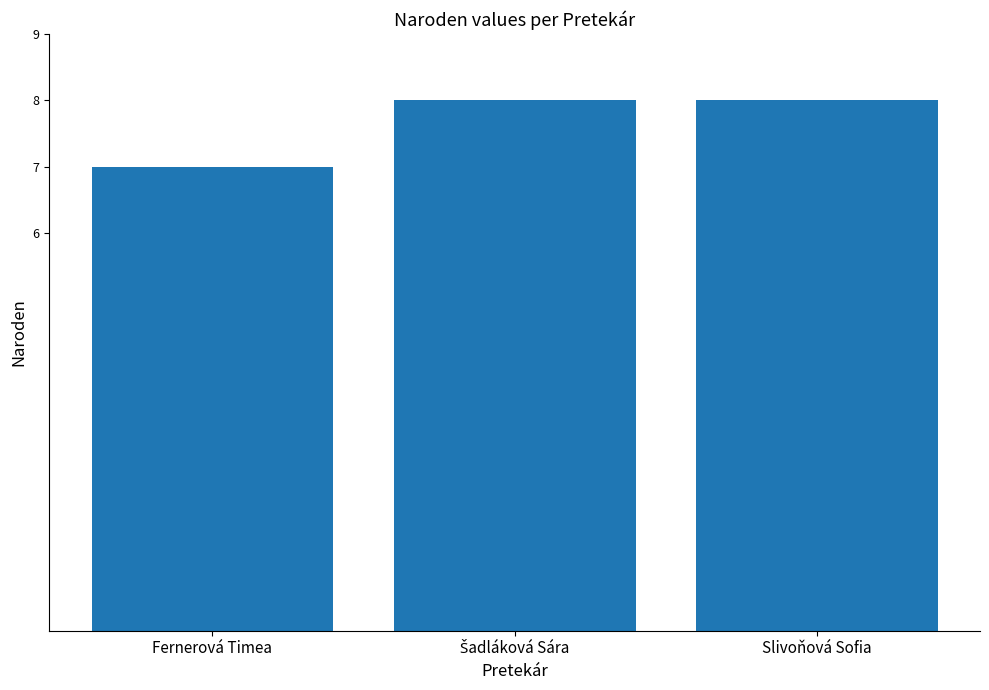

Reading left to right, what are all the values shown in this chart?

7	8	8